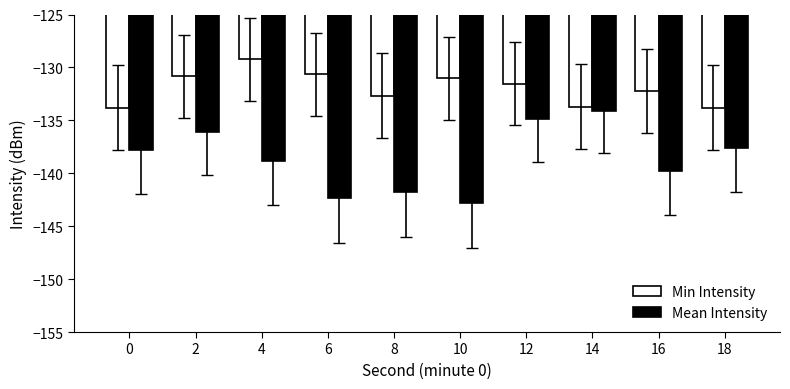

List the series in order of their peak value, highest first.

Min Intensity, Mean Intensity